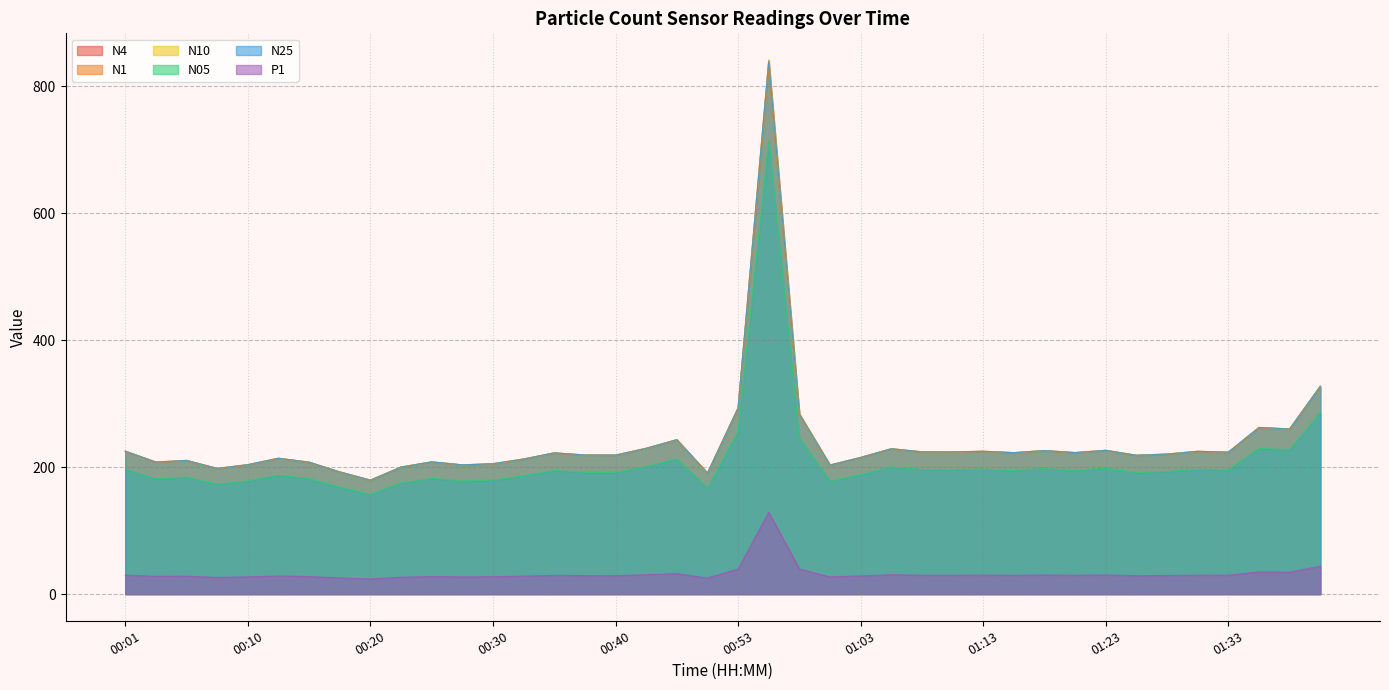

Reading right to left, extract all data points from this chart.

N4: 01:43=327.6	01:40=260.2	01:38=262.6	01:33=223.7	01:30=225.0	01:28=220.7	01:25=218.8	01:23=226.6	01:20=223.0	01:18=226.2	01:15=222.9	01:13=225.1	01:10=224.1	01:08=224.2	01:05=229.1	01:03=215.3	01:00=203.4	00:58=284.0	00:55=841.1	00:53=293.4	00:48=190.7	00:45=243.4	00:43=229.7	00:40=219.0	00:38=219.2	00:35=222.6	00:33=212.9	00:30=205.4	00:28=203.6	00:25=208.4	00:23=200.2	00:20=179.6	00:18=192.5	00:15=207.9	00:13=214.1	00:10=204.0	00:08=198.0	00:05=210.7	00:03=208.1	00:01=225.2
N1: 01:43=326.2	01:40=259.4	01:38=261.8	01:33=223.0	01:30=224.3	01:28=220.0	01:25=218.1	01:23=225.9	01:20=222.2	01:18=225.5	01:15=222.2	01:13=224.4	01:10=223.4	01:08=223.5	01:05=228.3	01:03=214.7	01:00=202.8	00:58=281.9	00:55=827.7	00:53=292.2	00:48=190.1	00:45=242.6	00:43=229.0	00:40=218.4	00:38=218.5	00:35=221.9	00:33=212.2	00:30=204.8	00:28=203.0	00:25=207.7	00:23=199.6	00:20=179.0	00:18=191.9	00:15=207.2	00:13=213.4	00:10=203.3	00:08=197.4	00:05=209.9	00:03=207.3	00:01=224.5
N10: 01:43=327.6	01:40=260.3	01:38=262.6	01:33=223.7	01:30=225.1	01:28=220.7	01:25=218.8	01:23=226.6	01:20=223.0	01:18=226.2	01:15=222.9	01:13=225.1	01:10=224.1	01:08=224.3	01:05=229.1	01:03=215.4	01:00=203.4	00:58=284.1	00:55=841.5	00:53=293.5	00:48=190.8	00:45=243.4	00:43=229.8	00:40=219.1	00:38=219.2	00:35=222.6	00:33=212.9	00:30=205.5	00:28=203.7	00:25=208.4	00:23=200.2	00:20=179.6	00:18=192.6	00:15=207.9	00:13=214.1	00:10=204.0	00:08=198.1	00:05=210.7	00:03=208.1	00:01=225.2
N05: 01:43=285.9	01:40=227.7	01:38=229.7	01:33=195.6	01:30=196.8	01:28=193.0	01:25=191.4	01:23=198.2	01:20=194.9	01:18=197.8	01:15=194.9	01:13=196.9	01:10=196.0	01:08=196.1	01:05=200.3	01:03=188.3	01:00=177.9	00:58=245.9	00:55=713.3	00:53=256.0	00:48=166.8	00:45=212.9	00:43=201.0	00:40=191.6	00:38=191.7	00:35=194.7	00:33=186.2	00:30=179.6	00:28=178.1	00:25=182.3	00:23=175.1	00:20=157.1	00:18=168.4	00:15=181.8	00:13=187.3	00:10=178.4	00:08=173.2	00:05=184.1	00:03=181.8	00:01=196.9
N25: 01:43=327.4	01:40=260.2	01:38=262.5	01:33=223.6	01:30=224.9	01:28=220.6	01:25=218.7	01:23=226.5	01:20=222.9	01:18=226.1	01:15=222.8	01:13=225.0	01:10=224.0	01:08=224.1	01:05=229.0	01:03=215.3	01:00=203.3	00:58=283.7	00:55=839.1	00:53=293.3	00:48=190.7	00:45=243.3	00:43=229.7	00:40=219.0	00:38=219.1	00:35=222.5	00:33=212.8	00:30=205.4	00:28=203.6	00:25=208.3	00:23=200.1	00:20=179.5	00:18=192.5	00:15=207.8	00:13=214.0	00:10=203.9	00:08=198.0	00:05=210.6	00:03=208.0	00:01=225.1
P1: 01:43=43.9	01:40=34.5	01:38=34.8	01:33=29.7	01:30=29.8	01:28=29.2	01:25=29.0	01:23=30.0	01:20=29.7	01:18=30.0	01:15=29.6	01:13=29.8	01:10=29.7	01:08=29.7	01:05=30.4	01:03=28.6	01:00=26.9	00:58=39.5	00:55=128.8	00:53=39.4	00:48=25.3	00:45=32.2	00:43=30.4	00:40=29.0	00:38=29.1	00:35=29.5	00:33=28.2	00:30=27.3	00:28=27.0	00:25=27.6	00:23=26.5	00:20=23.8	00:18=25.5	00:15=27.5	00:13=28.4	00:10=27.0	00:08=26.3	00:05=28.1	00:03=27.8	00:01=29.9